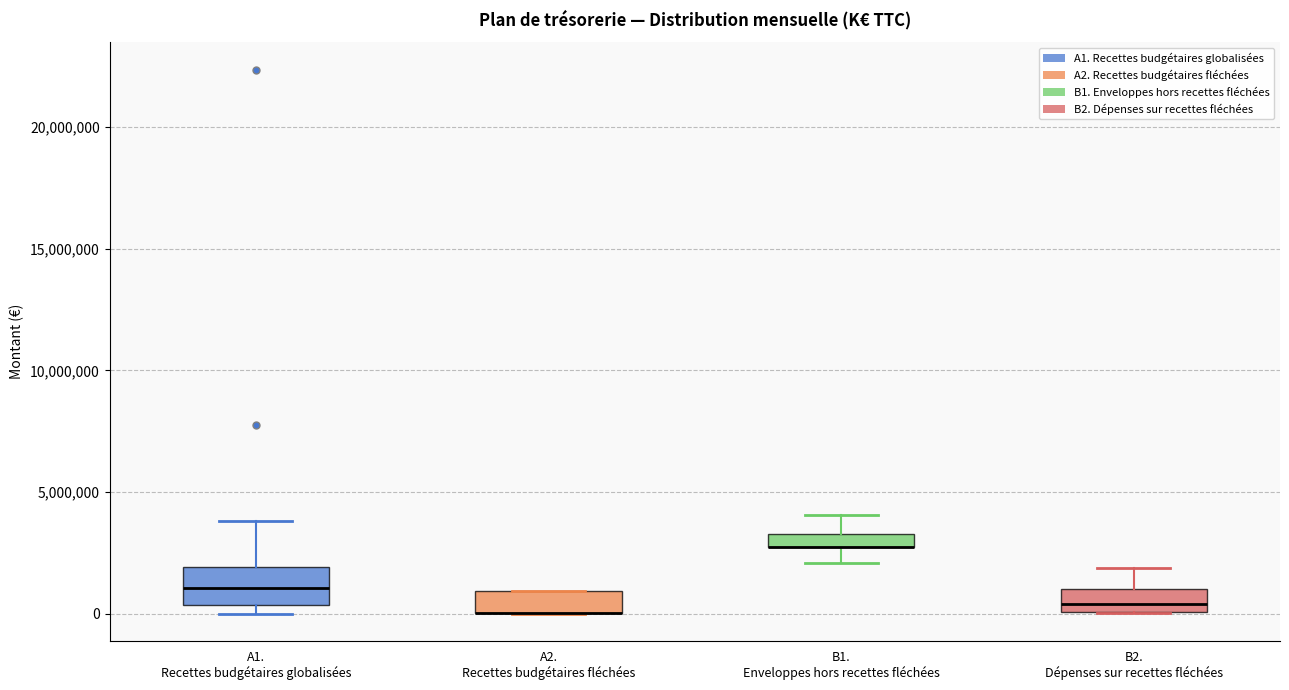

Which box is the tallest, from its lower edge to its upper edge?

A1. Recettes budgétaires globalisées